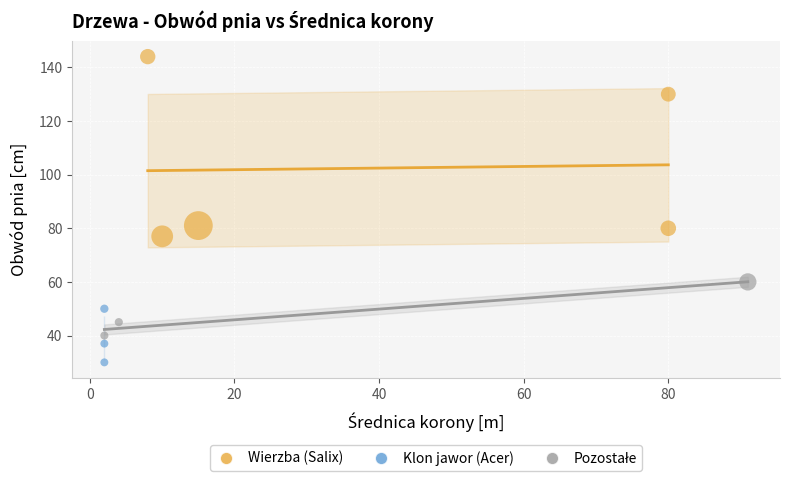

Which series reaches the minimum Y coordinate?

Klon jawor (Acer)